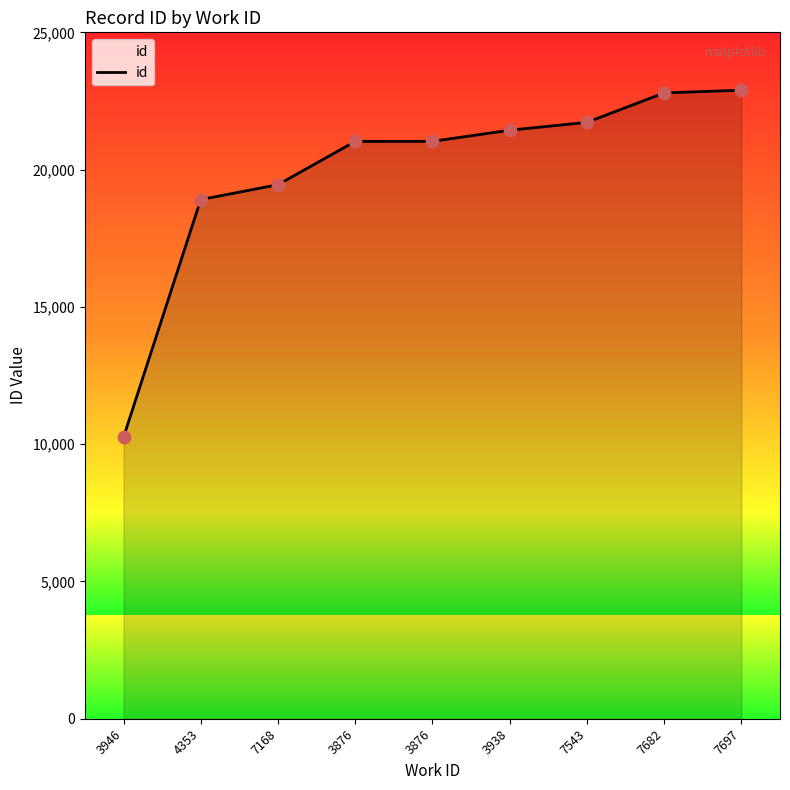

What is the ratio of the value at 3876 to the value at 7697?

0.9